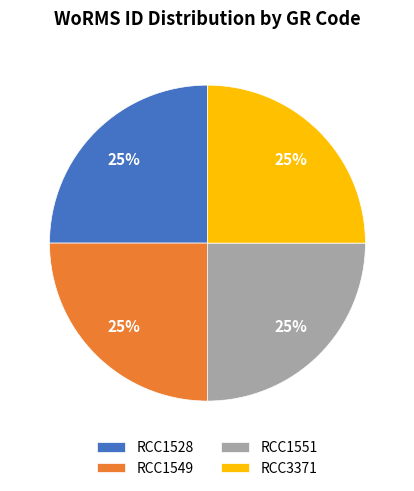

How many segments does this pie chart have?

4